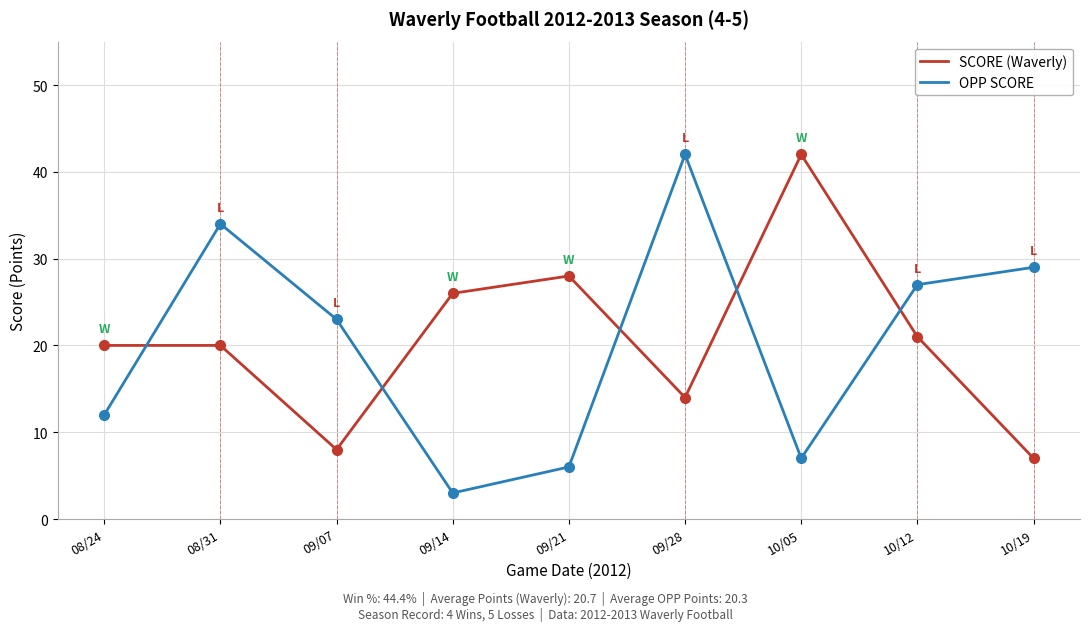

How many interior local peaks does the OPP SCORE series have?

2